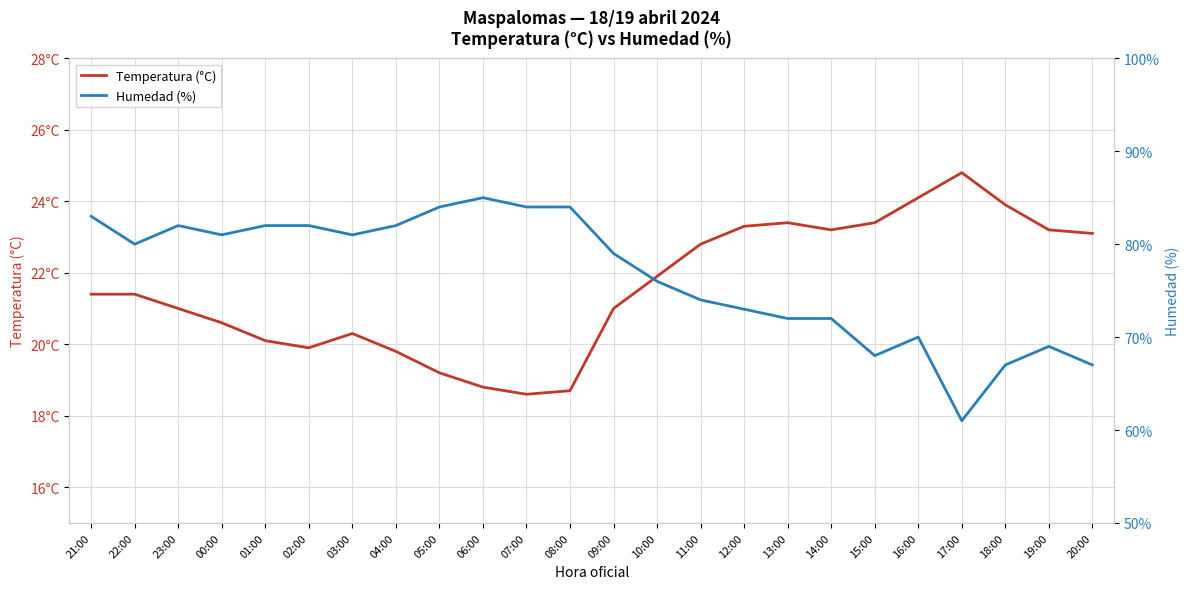

What are all the series names shown in the legend?

Temperatura (°C), Humedad (%)